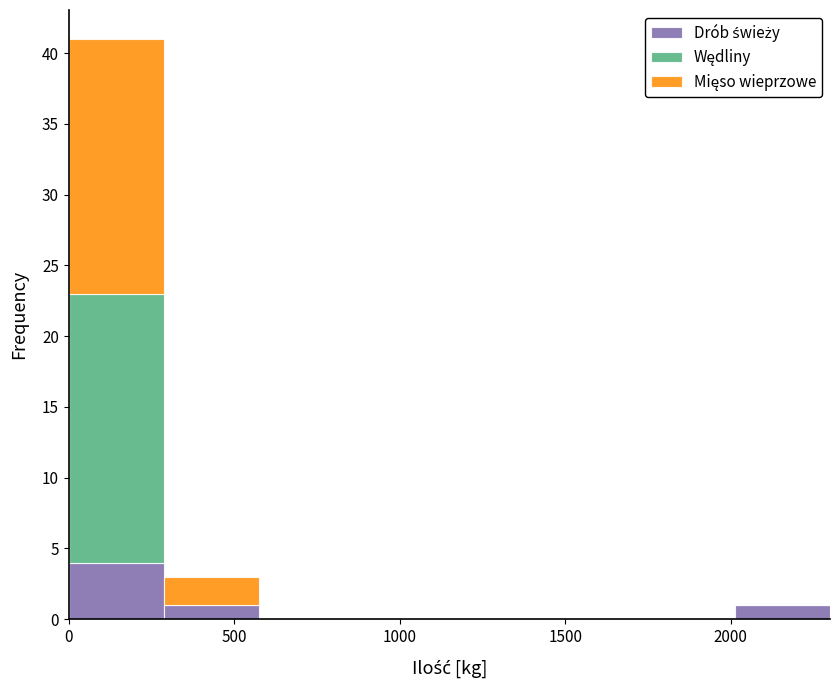

Reading left to right, transcribe this chart: for each stacked bar, give the range it covers on the x-axis and its total height. Neither the bar edges nor the heights are printed on the chart, so give them approximately, as read against the axes.

0 to 300: 41
300 to 600: 3
600 to 850: 0
850 to 1150: 0
1150 to 1450: 0
1450 to 1750: 0
1750 to 2000: 0
2000 to 2300: 1